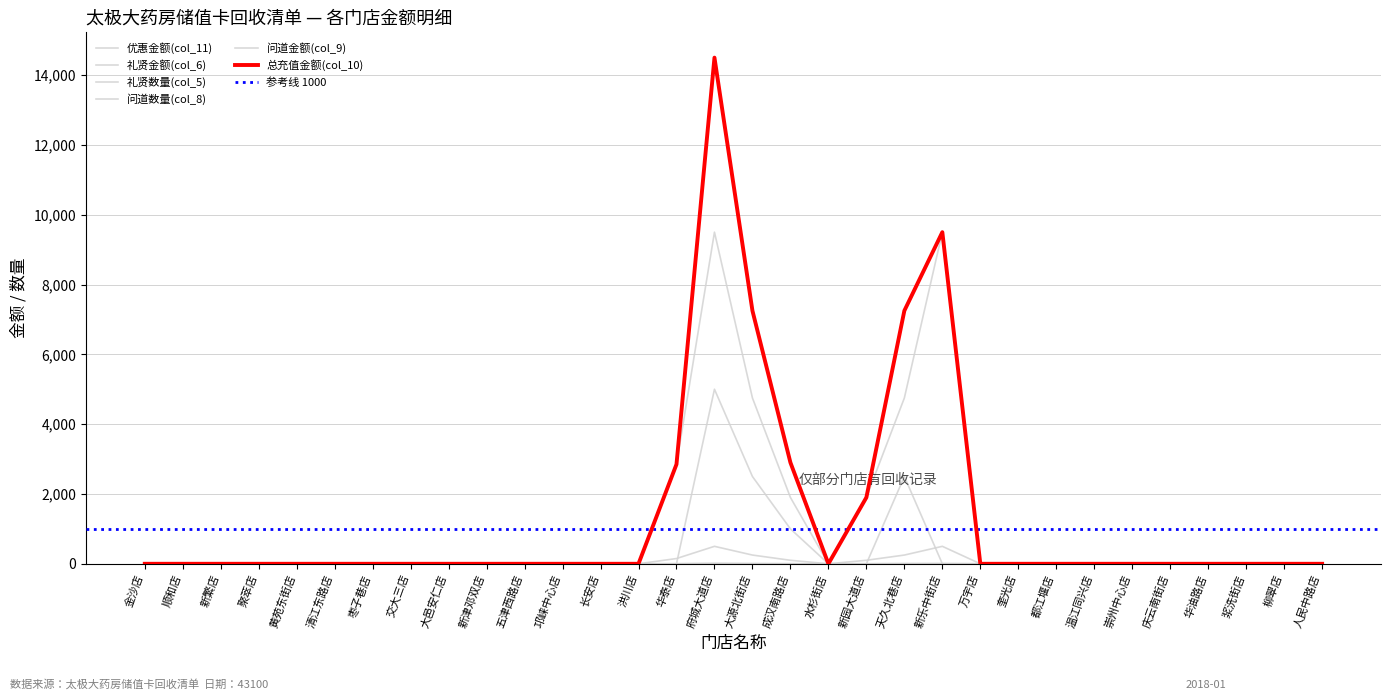

How many values in the 总充值金额(col_10) series exceed 0?

7